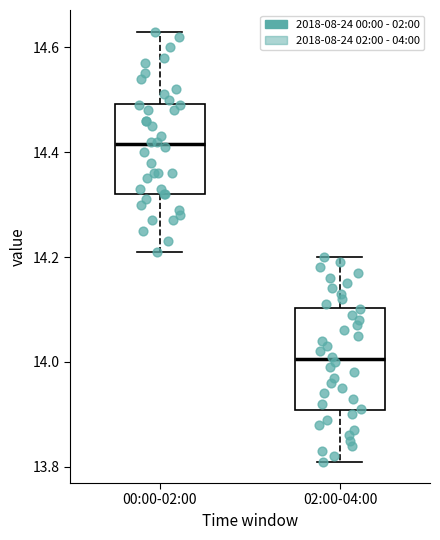

Which box is the tallest, from its lower edge to its upper edge?

02:00-04:00